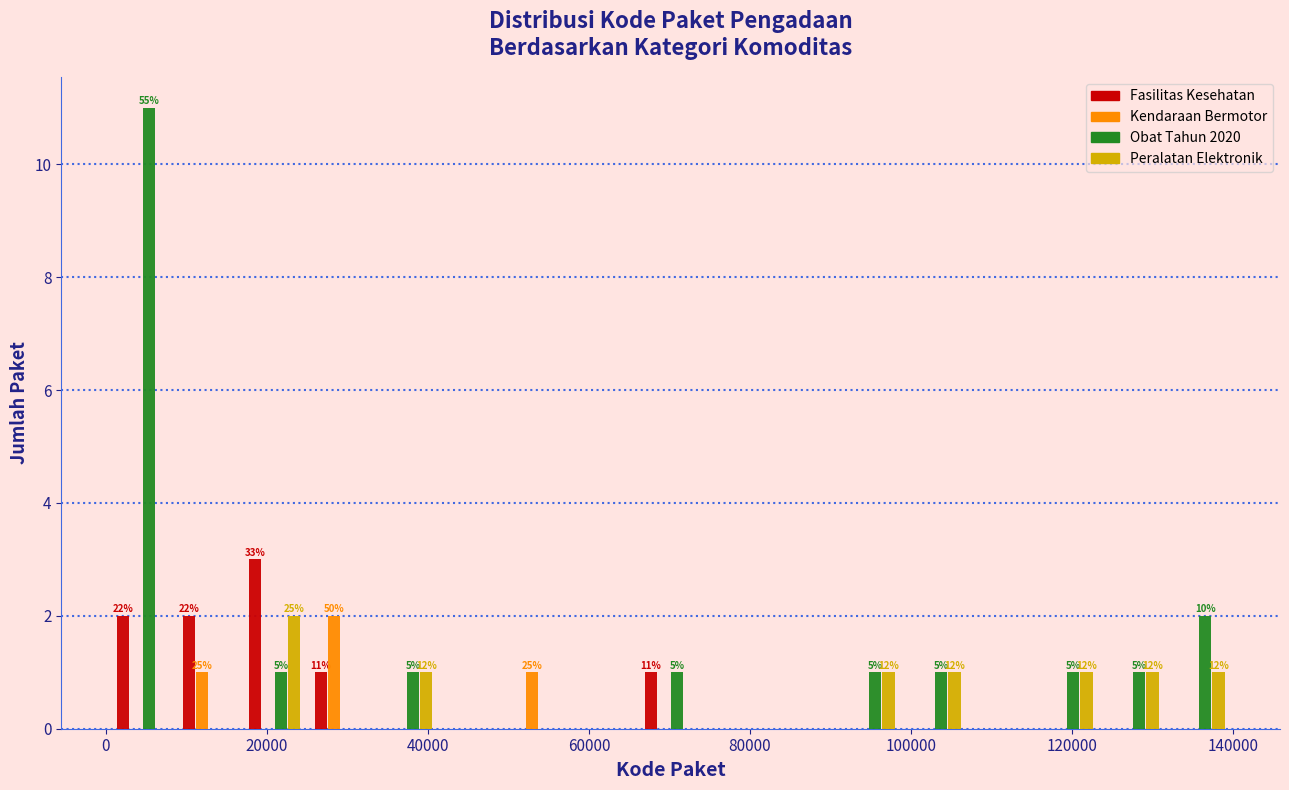

In the Fasilitas Kesehatan series, which range on the x-axis has the tallest bar?

16000 to 26000